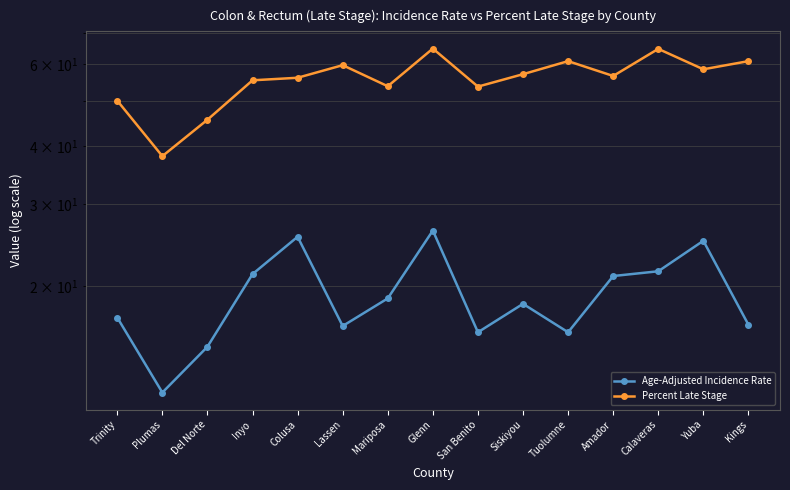

Which series has the widest spread of values?

Percent Late Stage